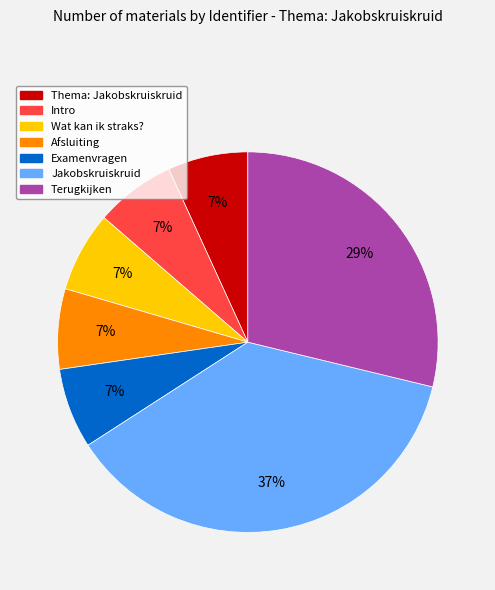

To the nearest percent, what portion does Thema: Jakobskruiskruid represent?

7%